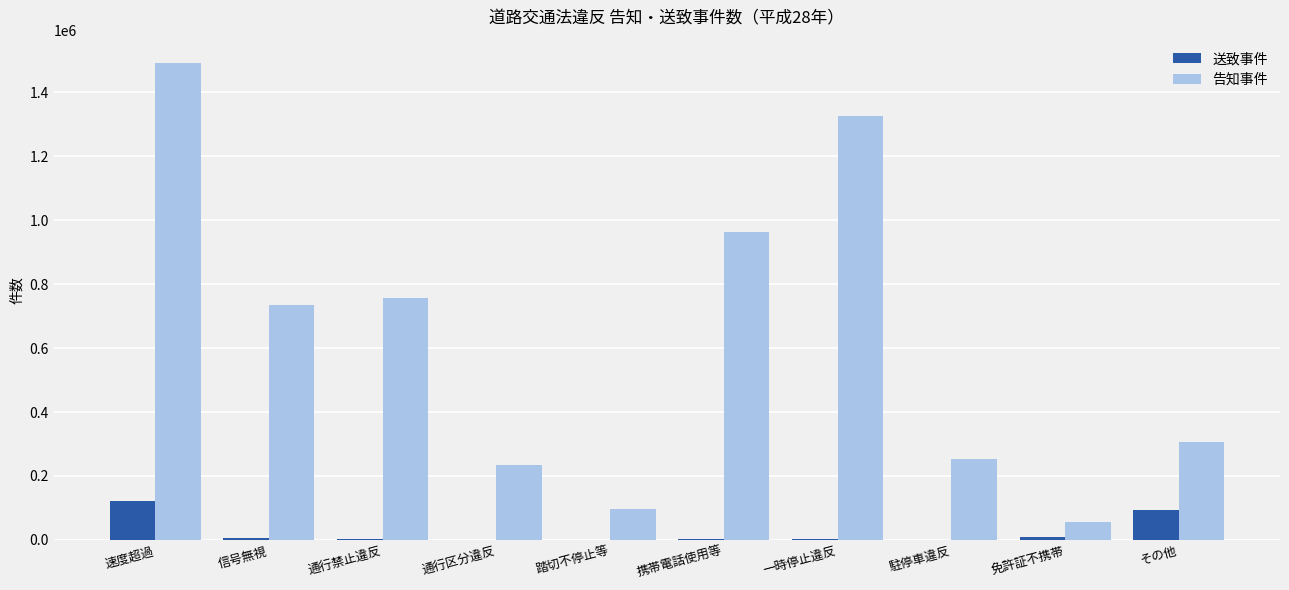

Where is 送致事件 nearest to the value 60741?

その他